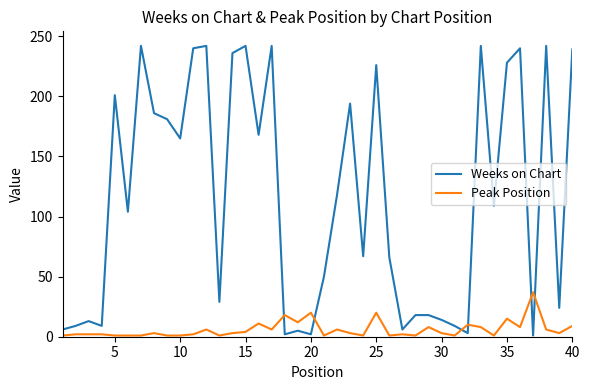

What are all the series names shown in the legend?

Weeks on Chart, Peak Position